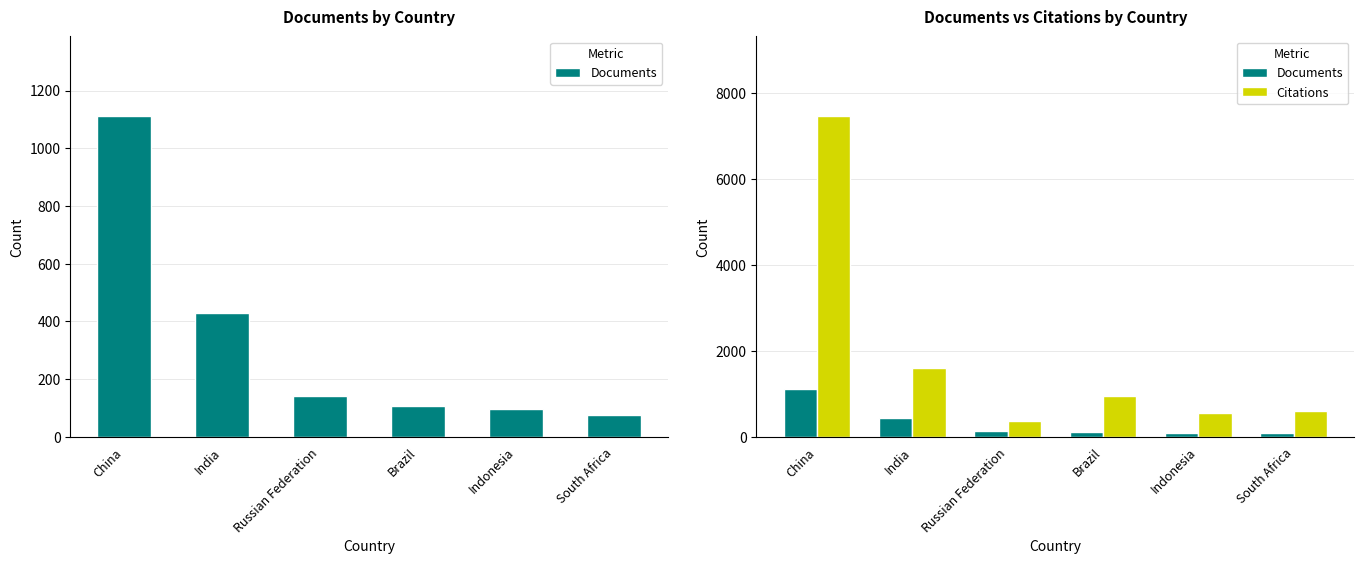

True or false: Citations has a value of 353 at Russian Federation.

True